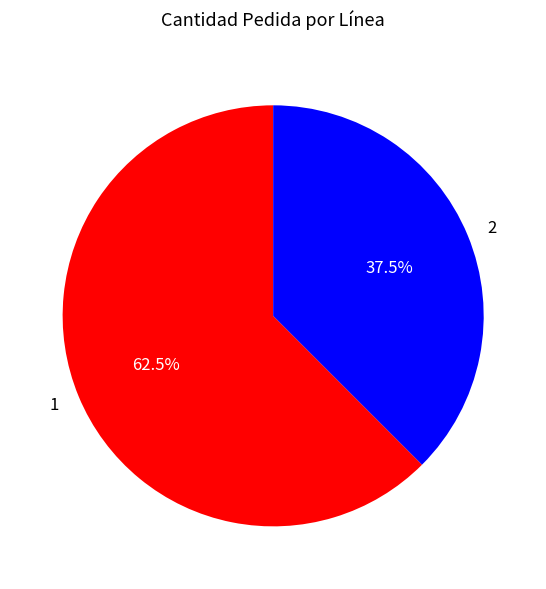

Which has a higher value, 1 or 2?

1